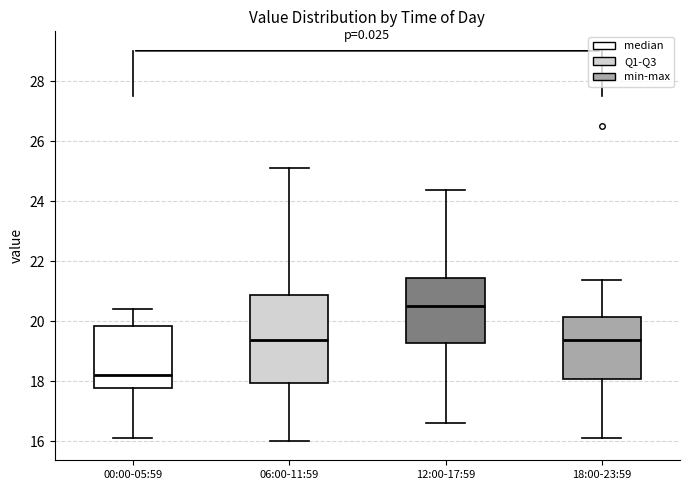

Reading left to right, transcribe this box plot: for each box, give where its median line is, the range the box spans, and where its two whiskers end, as read against the y-axis. The values are not printed on the chart, so give them approximately, as read against the axis.

00:00-05:59: median 18.2, box 17.8 to 19.8, whiskers 16.2 to 20.4
06:00-11:59: median 19.4, box 18.0 to 20.8, whiskers 16.0 to 25.2
12:00-17:59: median 20.6, box 19.2 to 21.4, whiskers 16.6 to 24.4
18:00-23:59: median 19.4, box 18.0 to 20.2, whiskers 16.2 to 21.4